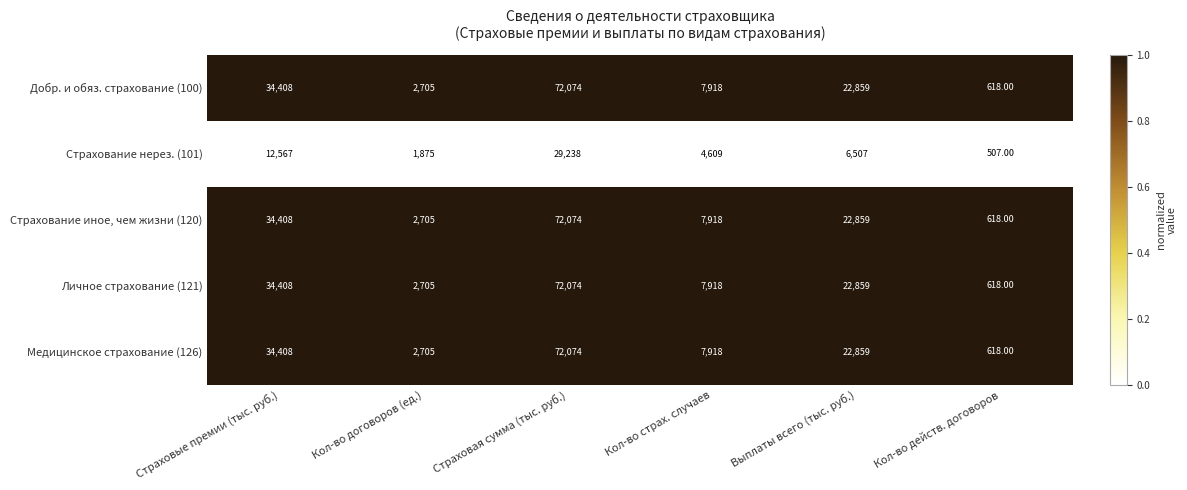

What is the total value across all series at Страховые премии (тыс. руб.)?

150199